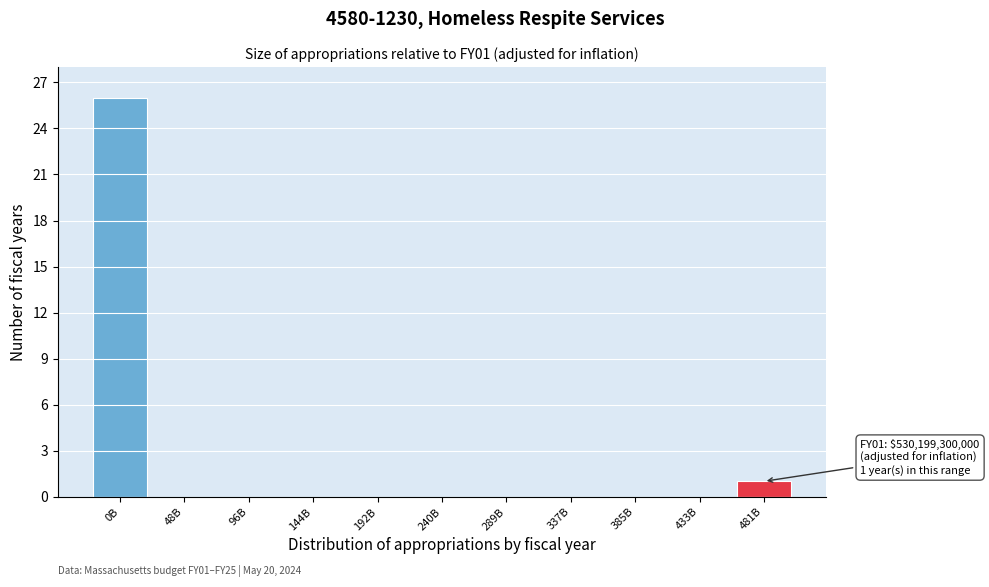

Reading left to right, extract all data points from this chart.

0B=26	48B=0	96B=0	144B=0	192B=0	240B=0	289B=0	337B=0	385B=0	433B=0	481B=1